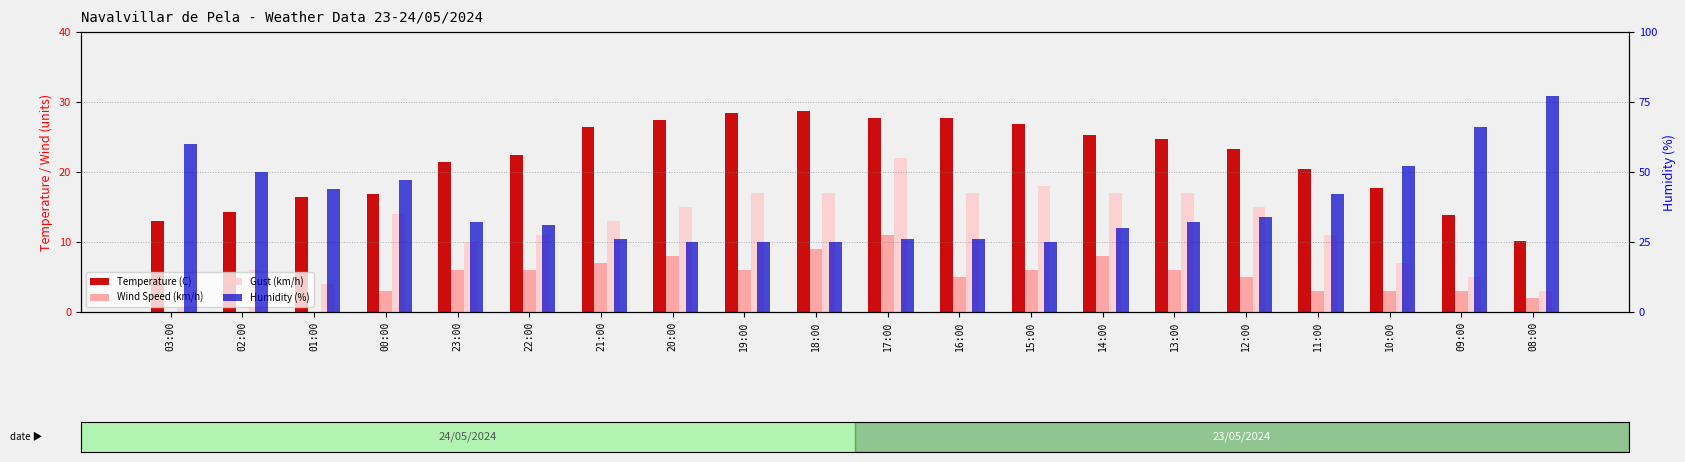

What is the difference between the maximum and minimum values in the Gust (km/h) series?

19.0